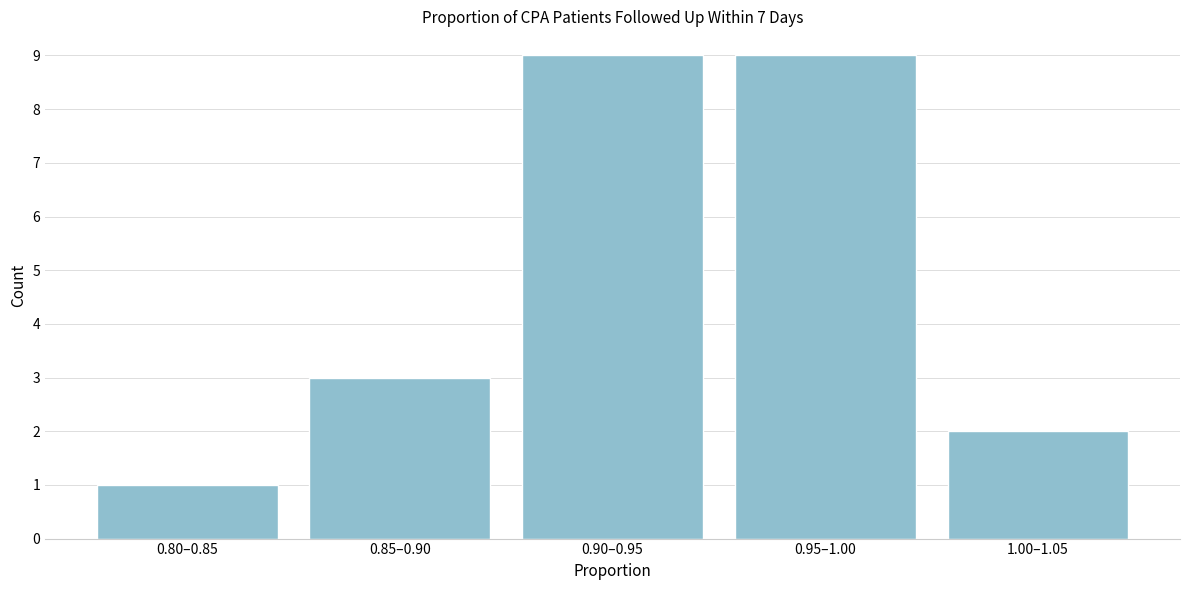

Reading right to left, what are all the values shown in this chart?

1.00–1.05=2	0.95–1.00=9	0.90–0.95=9	0.85–0.90=3	0.80–0.85=1